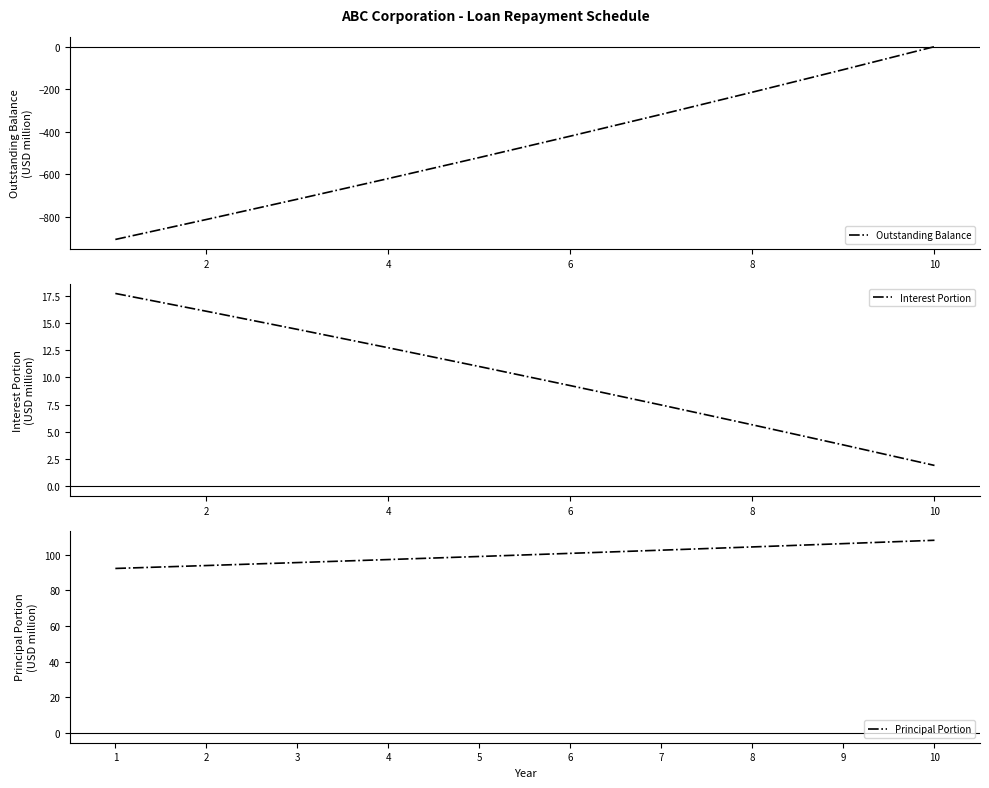

The Interest Portion series shows 0.9 at 10. True or false?

False